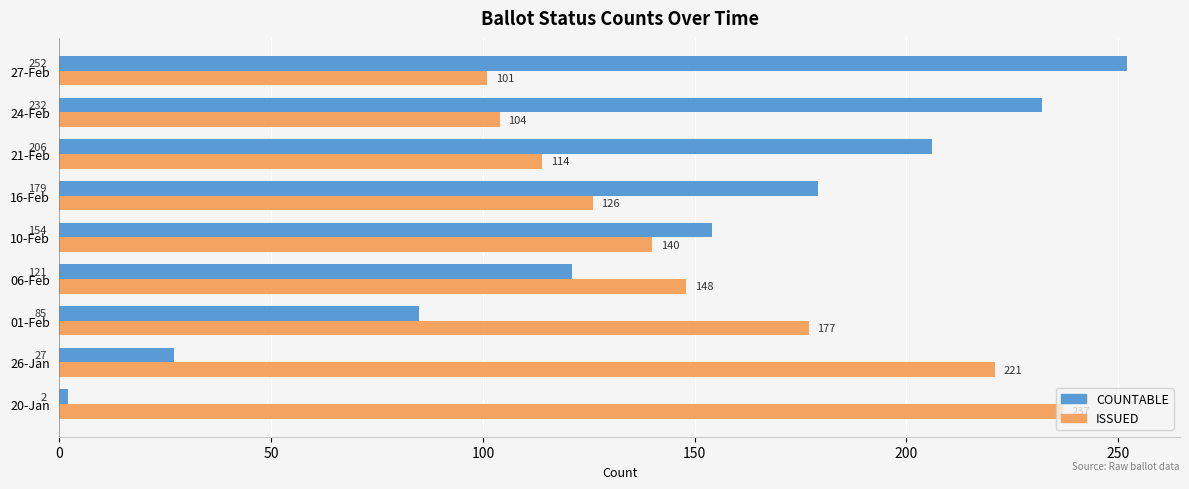

What is the smallest value displayed?

2